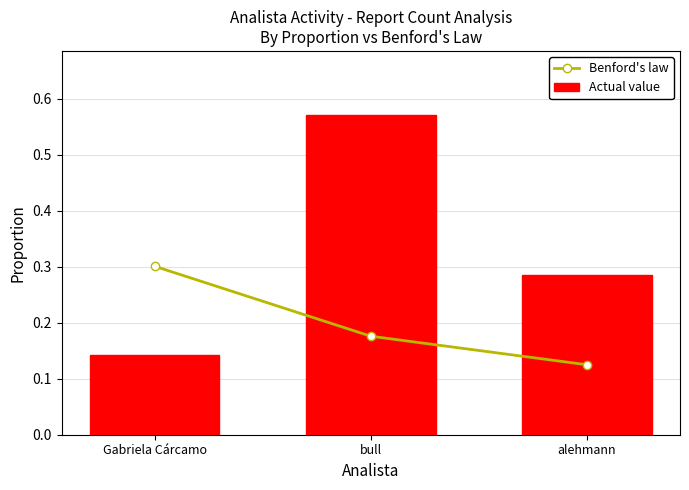

What is the label of the 1st bar from the left?

Gabriela Cárcamo